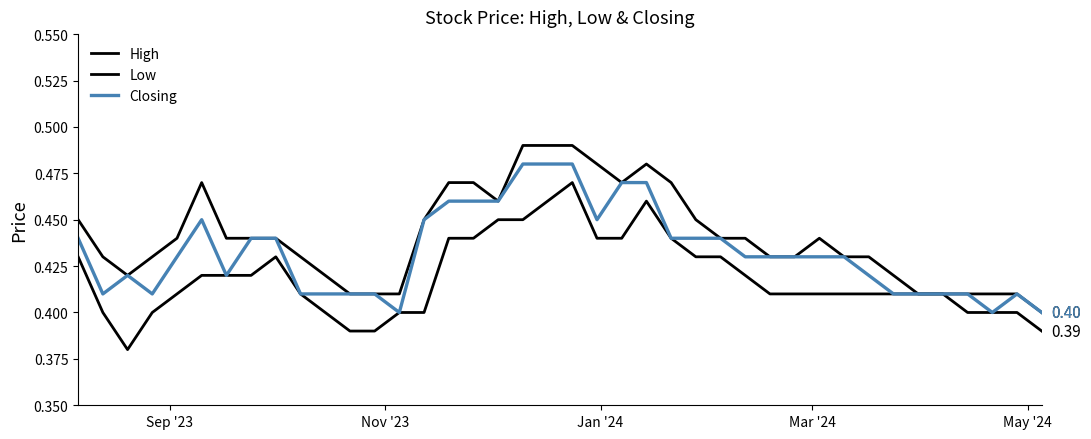

What is the greatest value displayed?

0.5